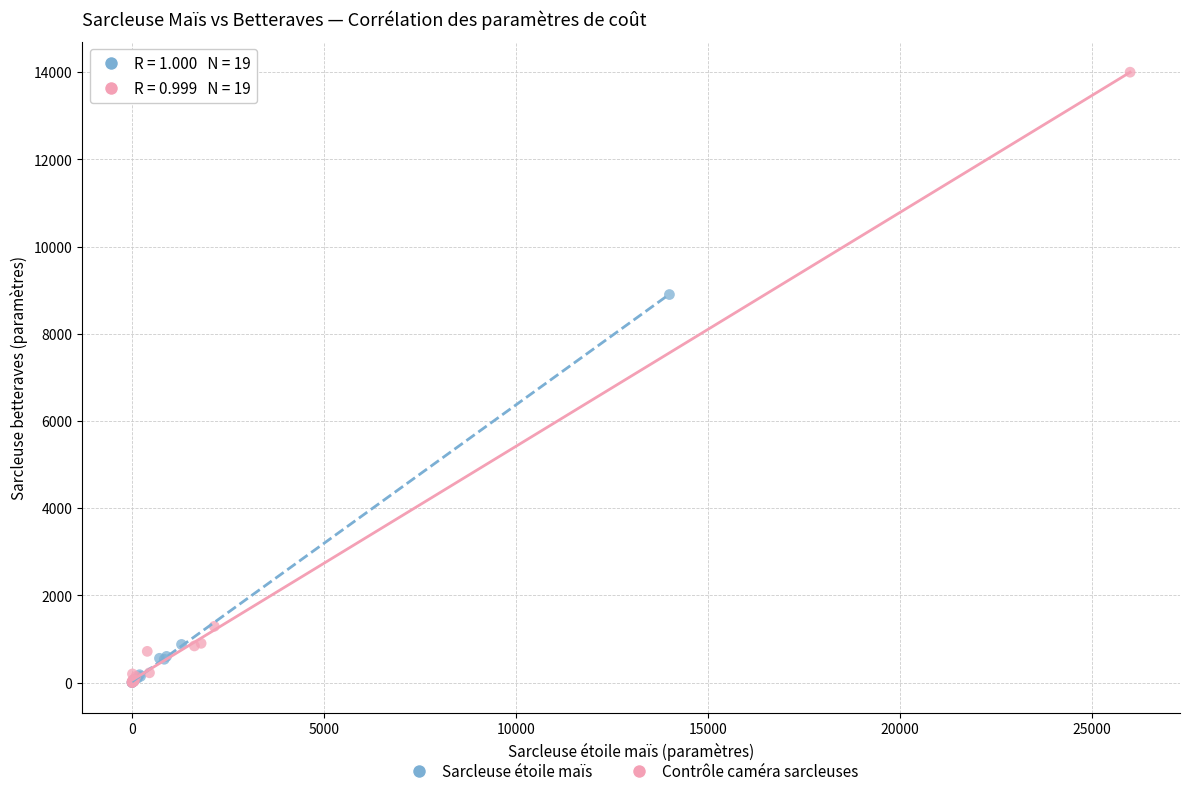

Which series has the widest spread of Y values?

Contrôle caméra sarcleuses